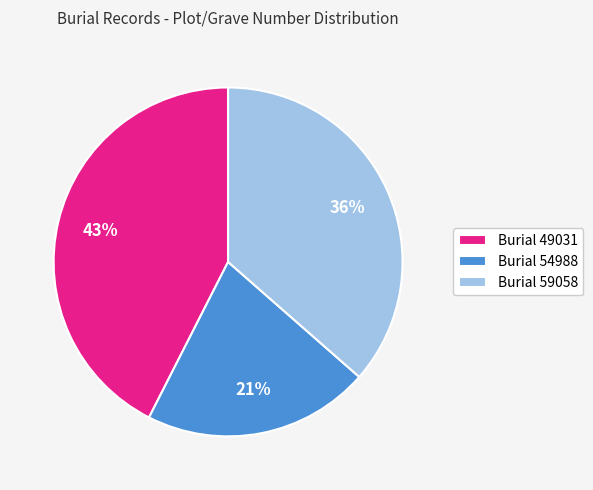

Is it true that Burial 59058 is 36% of the pie?

True